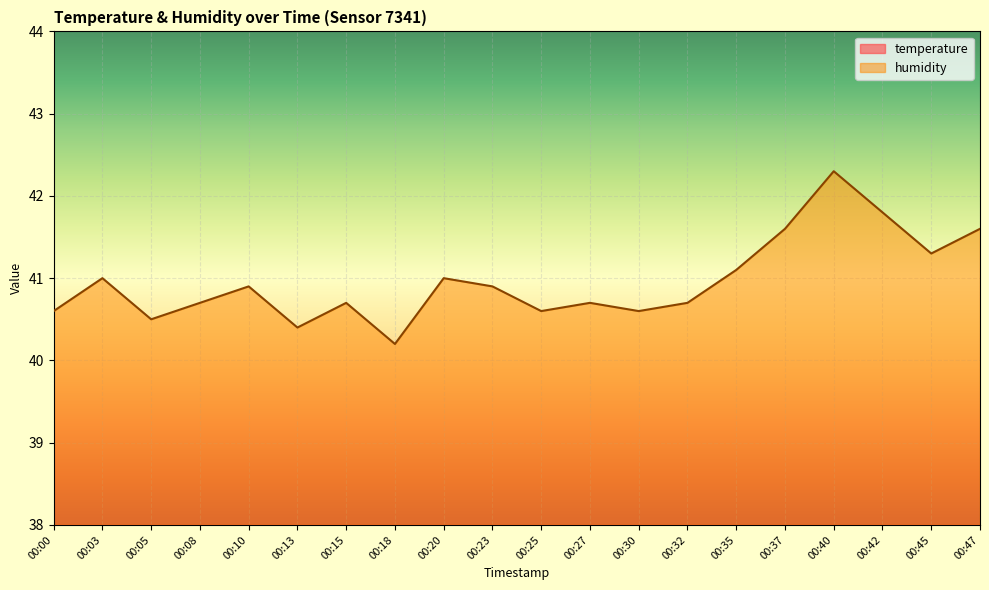

Rank the series at 00:32 from lowest to highest value.

temperature, humidity